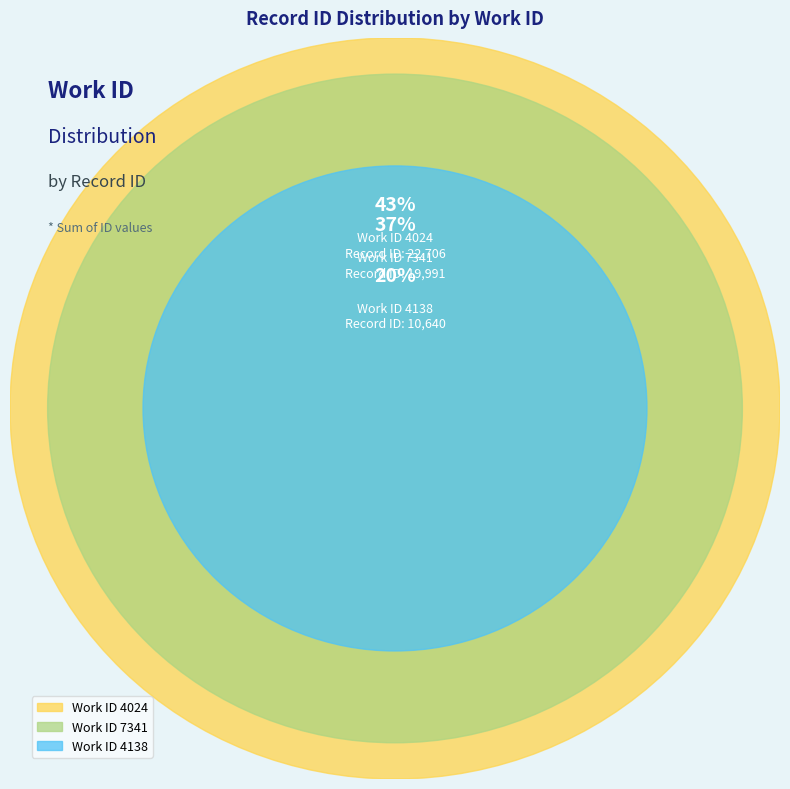

What portion of the pie excludes 4024?

57.4%